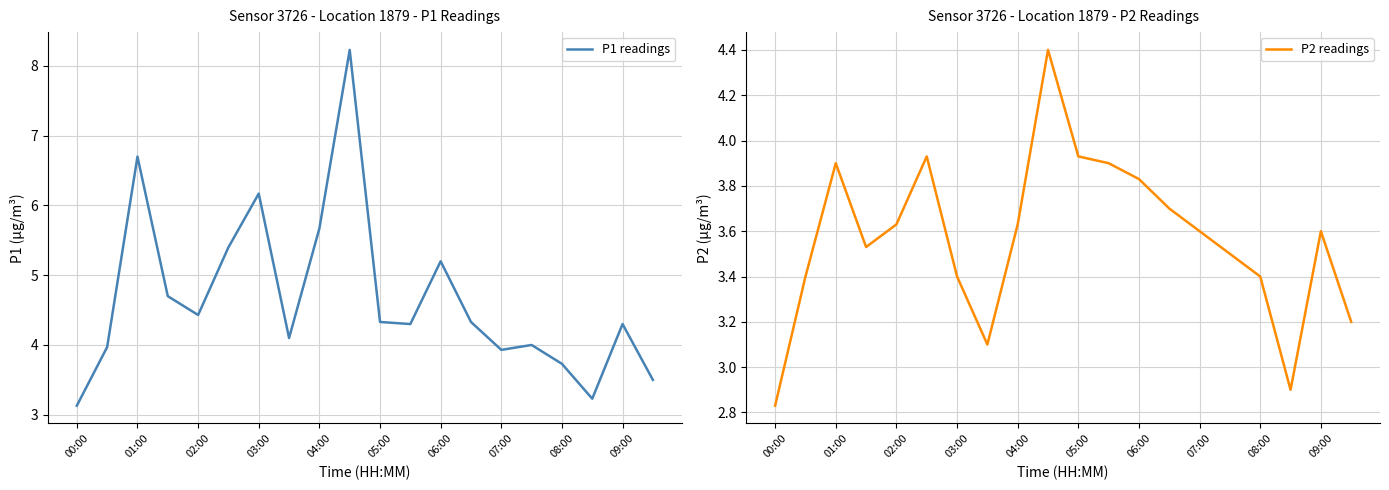

Which series has the largest total across all categories?

P1 readings